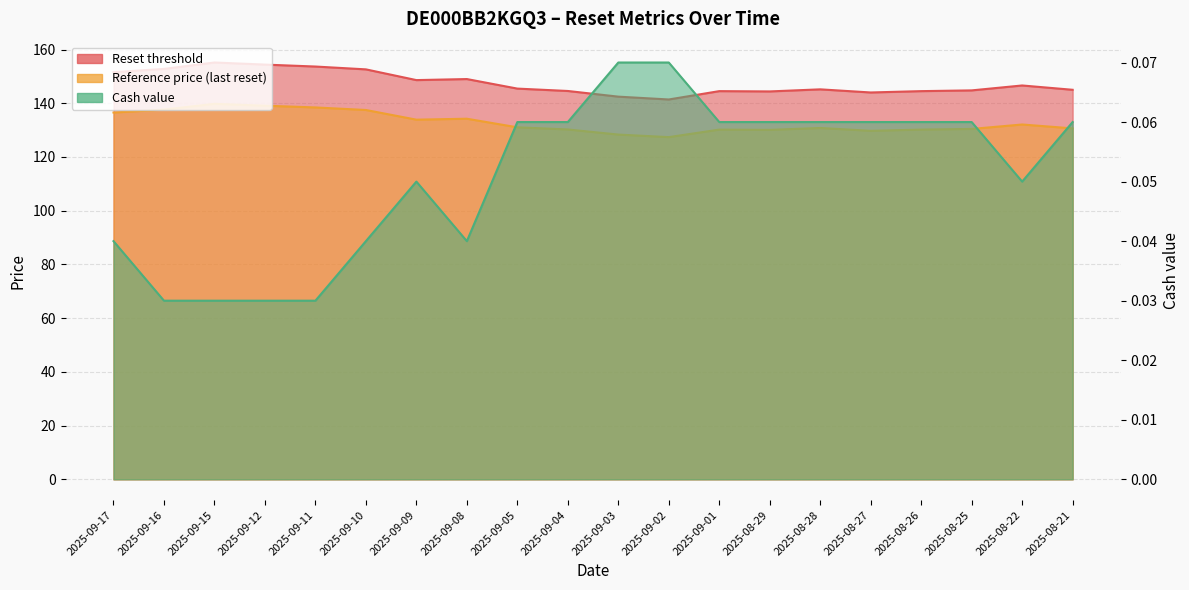

Reading right to left, what are all the values shown in this chart?

Reset threshold: 2025-08-21=145.0	2025-08-22=146.6	2025-08-25=144.8	2025-08-26=144.5	2025-08-27=144.0	2025-08-28=145.2	2025-08-29=144.4	2025-09-01=144.5	2025-09-02=141.4	2025-09-03=142.5	2025-09-04=144.6	2025-09-05=145.5	2025-09-08=149.0	2025-09-09=148.6	2025-09-10=152.6	2025-09-11=153.7	2025-09-12=154.4	2025-09-15=155.2	2025-09-16=152.8	2025-09-17=151.6
Reference price (last reset): 2025-08-21=130.7	2025-08-22=132.1	2025-08-25=130.4	2025-08-26=130.2	2025-08-27=129.8	2025-08-28=130.8	2025-08-29=130.1	2025-09-01=130.2	2025-09-02=127.4	2025-09-03=128.3	2025-09-04=130.2	2025-09-05=131.1	2025-09-08=134.2	2025-09-09=133.9	2025-09-10=137.5	2025-09-11=138.4	2025-09-12=139.1	2025-09-15=139.8	2025-09-16=137.7	2025-09-17=136.6
Cash value: 2025-08-21=0.1	2025-08-22=0.1	2025-08-25=0.1	2025-08-26=0.1	2025-08-27=0.1	2025-08-28=0.1	2025-08-29=0.1	2025-09-01=0.1	2025-09-02=0.1	2025-09-03=0.1	2025-09-04=0.1	2025-09-05=0.1	2025-09-08=0.0	2025-09-09=0.1	2025-09-10=0.0	2025-09-11=0.0	2025-09-12=0.0	2025-09-15=0.0	2025-09-16=0.0	2025-09-17=0.0